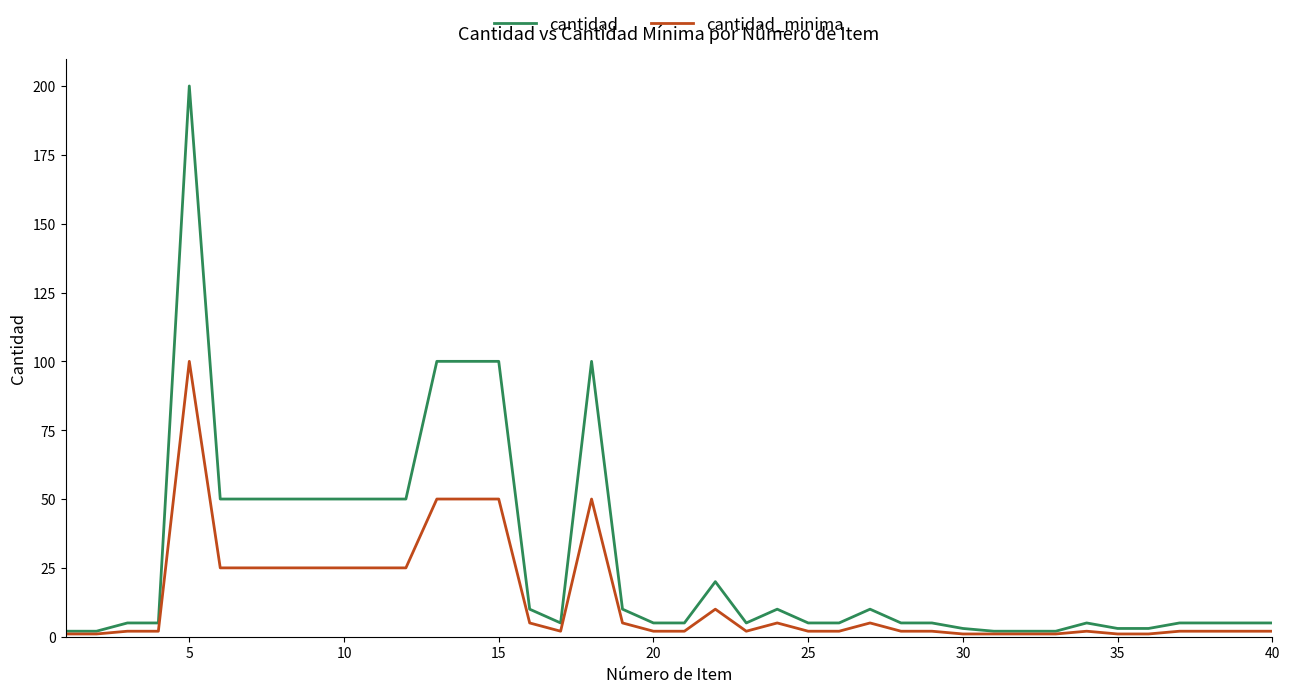

How many lines are shown in the chart?

2